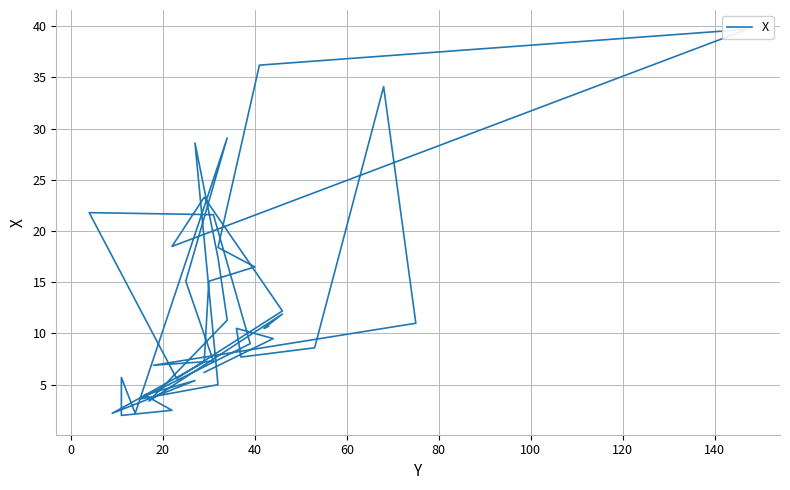

What is the approximate value at 0?

9.5